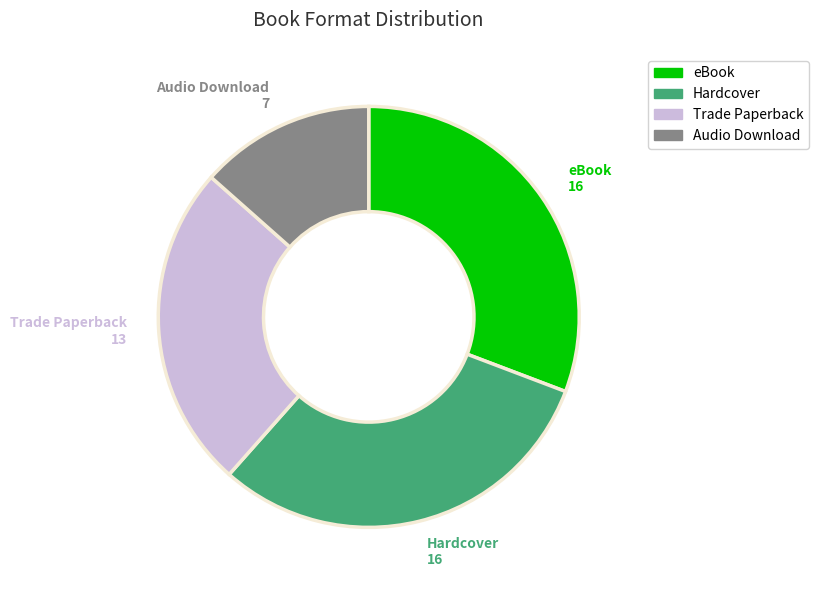

Which category has the smallest portion of the pie?

Audio Download